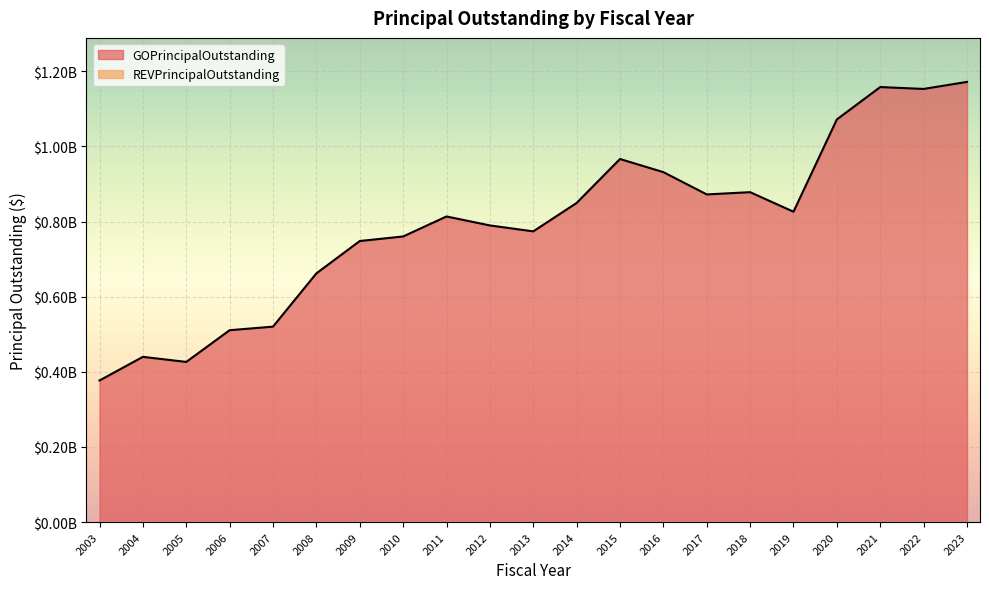

Approximately how many times larger is the value at 2011 compared to 2005?

1.9